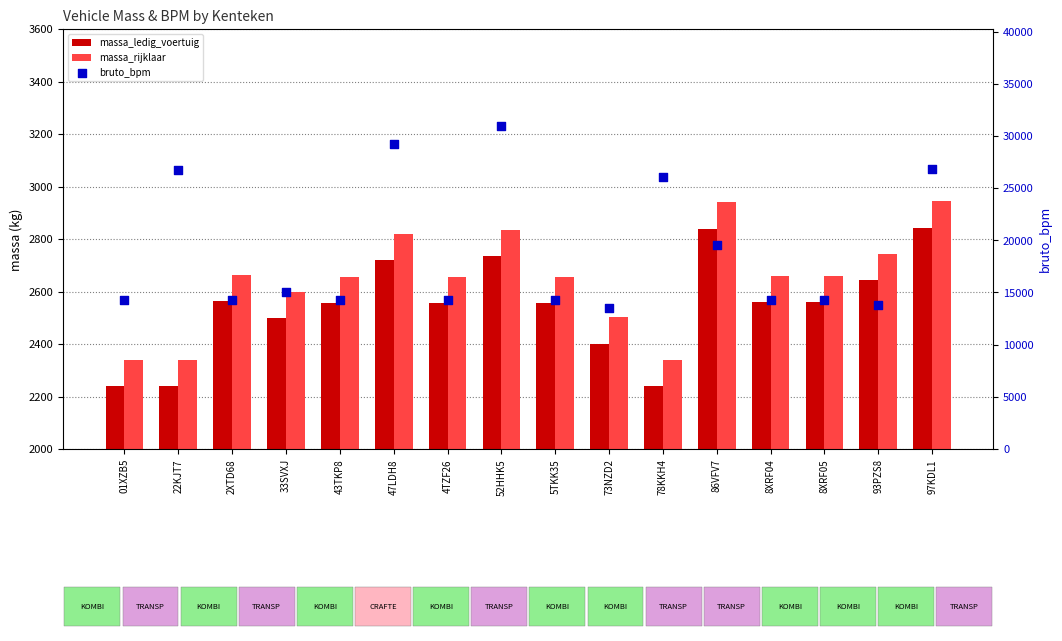

Which series contains the highest Y value?

bruto_bpm